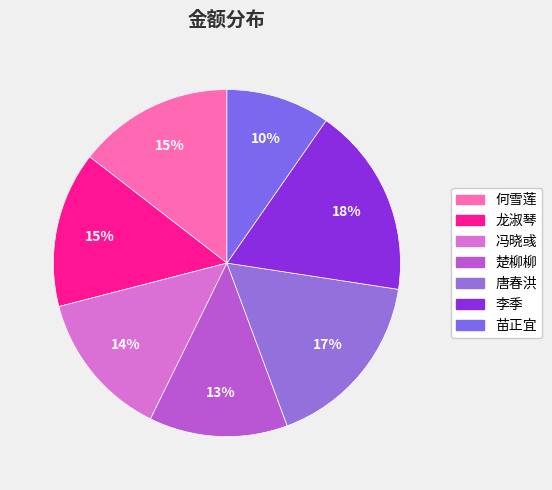

True or false: 龙淑琴 accounts for 6% of the total.

False